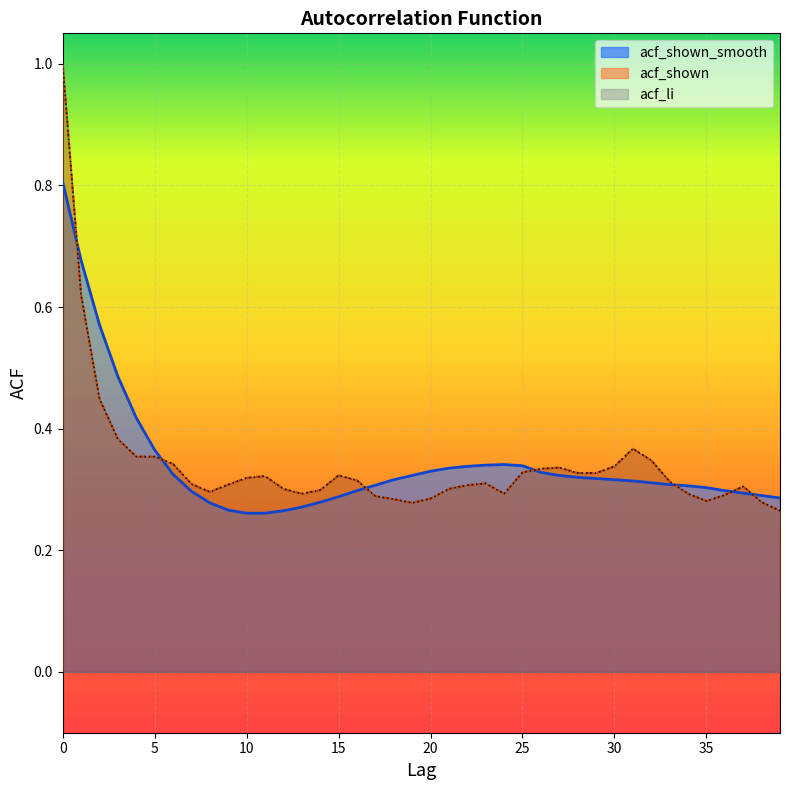

How many lines are shown in the chart?

3